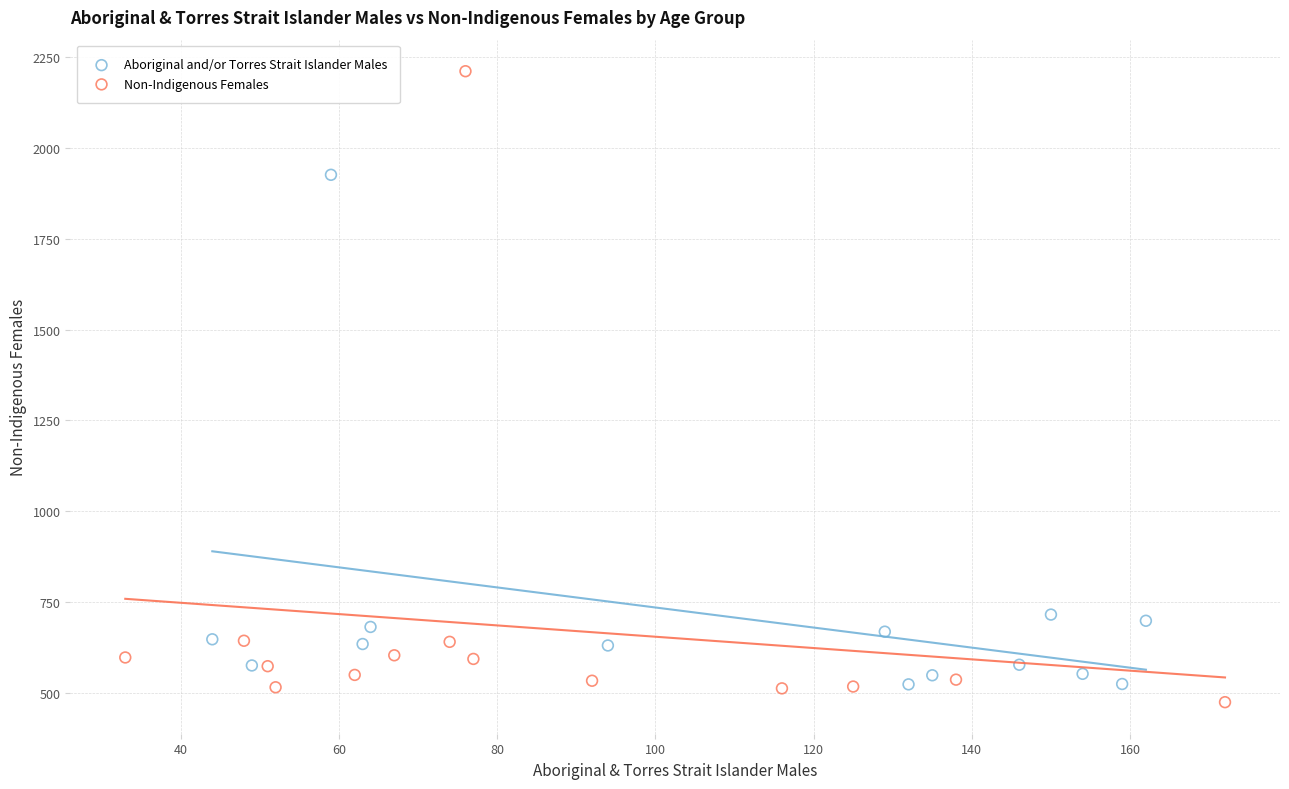

Which series contains the lowest Y value?

Non-Indigenous Females